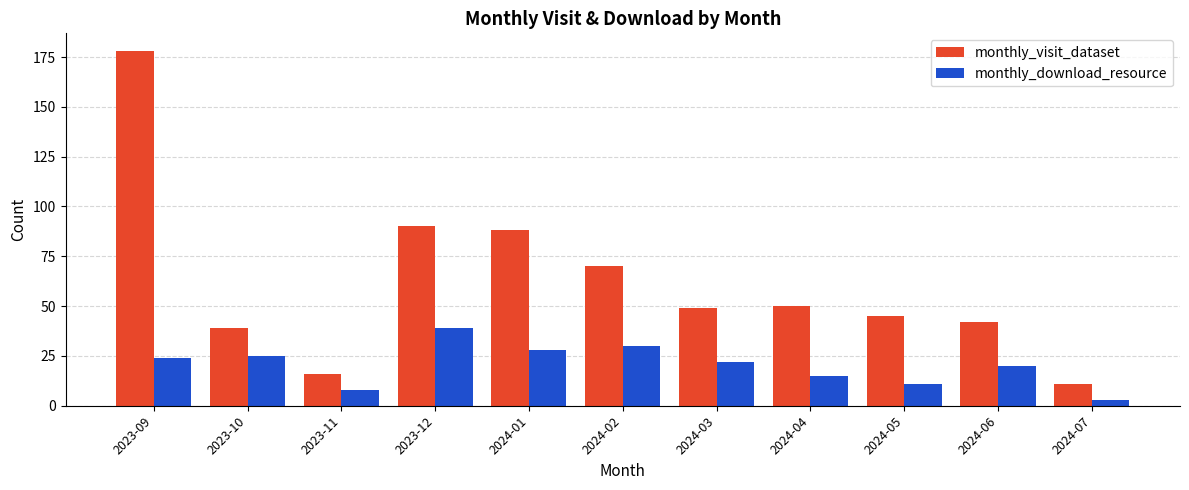

What are all the series names shown in the legend?

monthly_visit_dataset, monthly_download_resource